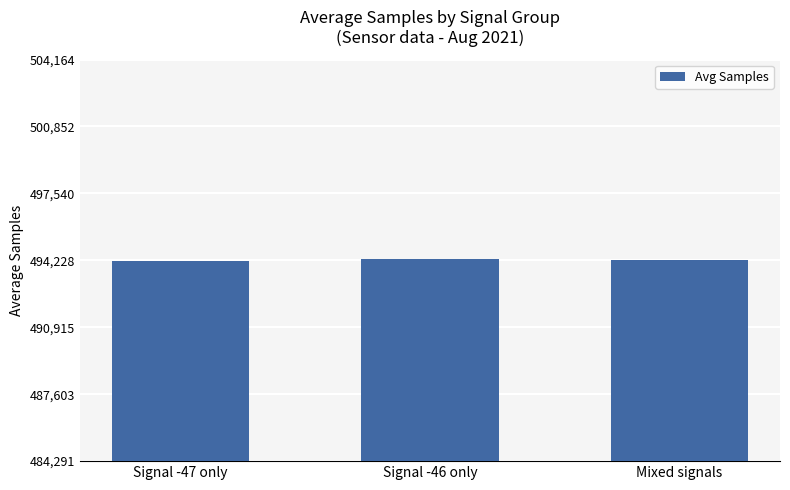

What is the difference between the values at Mixed signals and Signal -47 only?

52